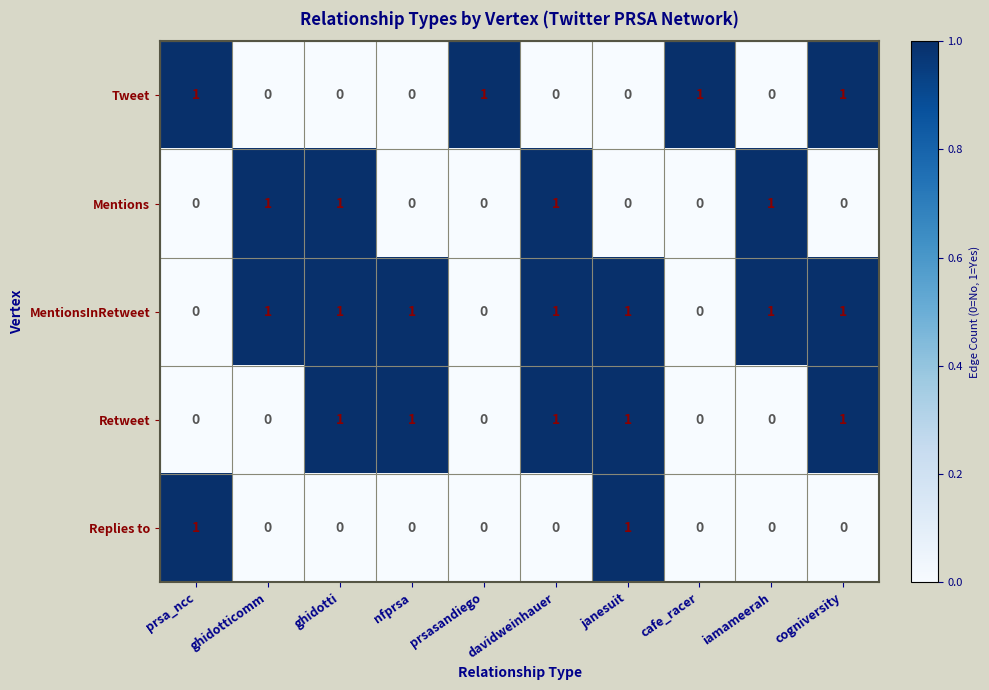

Count the Retweet values in the range 0 to 1.

10